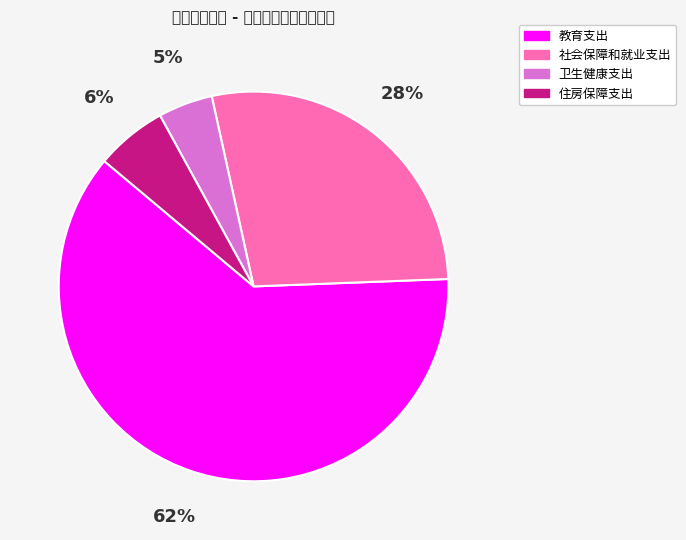

Which category accounts for the majority?

教育支出